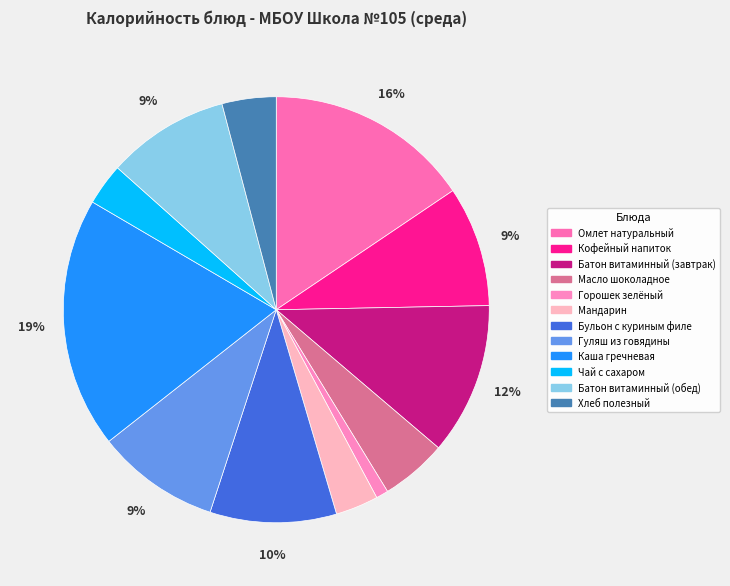

True or false: Горошек зелёный accounts for 1% of the total.

True